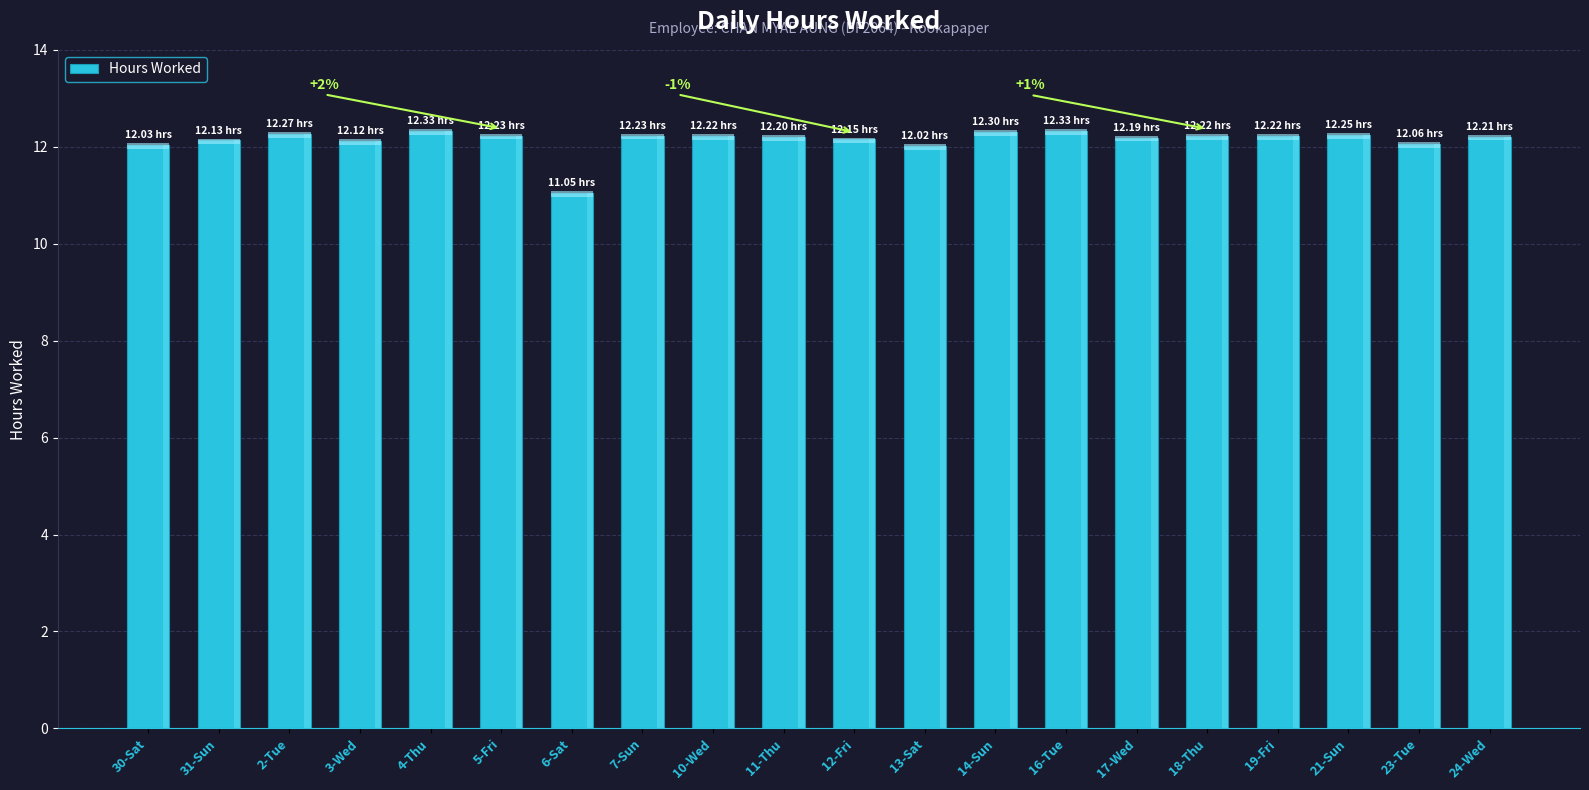

How many bars are there in total?

20